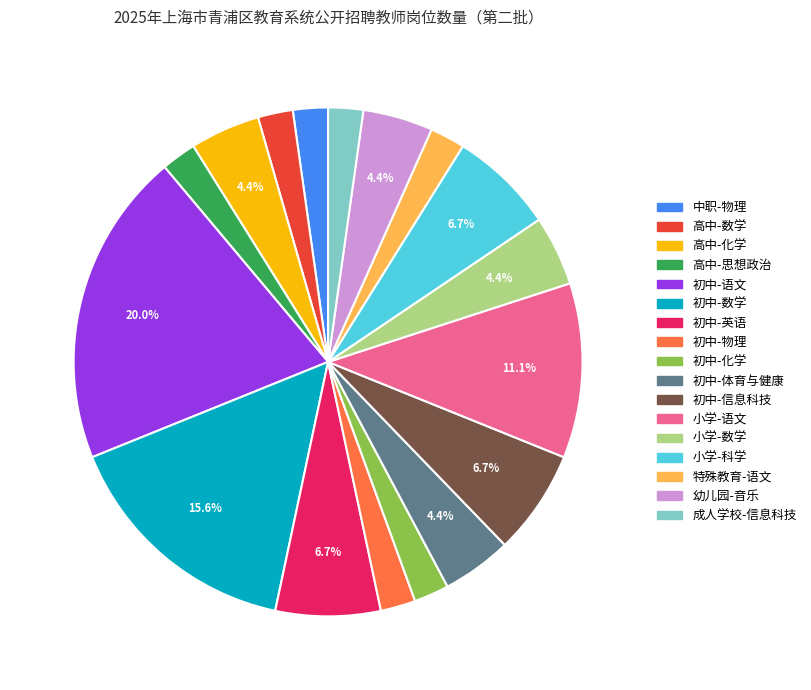

How many slices are in this pie chart?

17